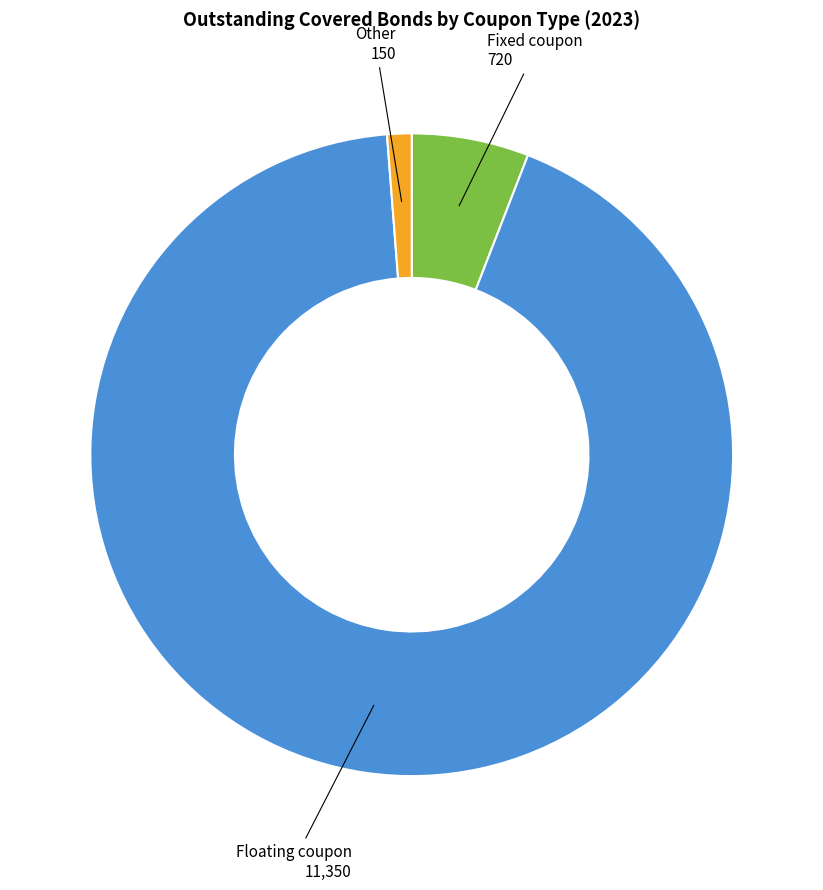

Is there a majority slice in this chart?

Yes